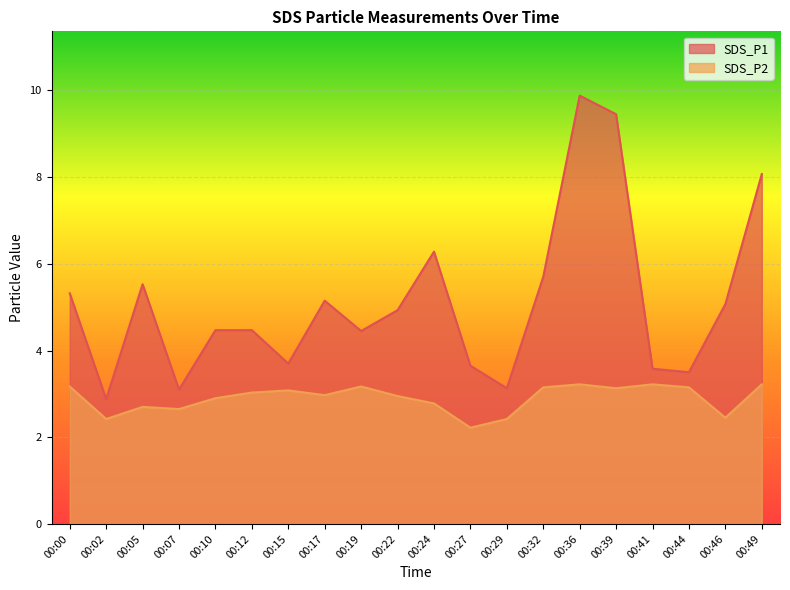

True or false: SDS_P1 has more than 0 points higher than both neighbors.

True